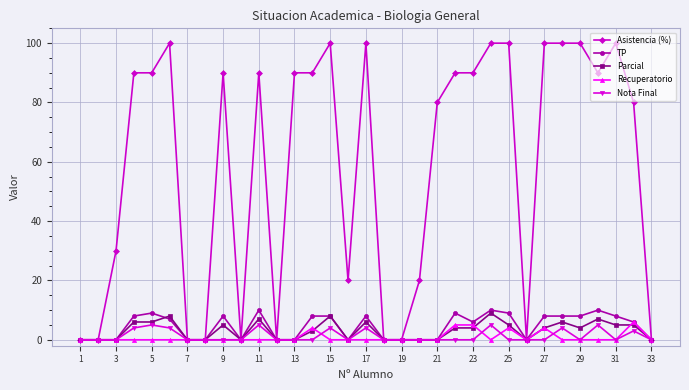

What is the greatest value displayed?

100